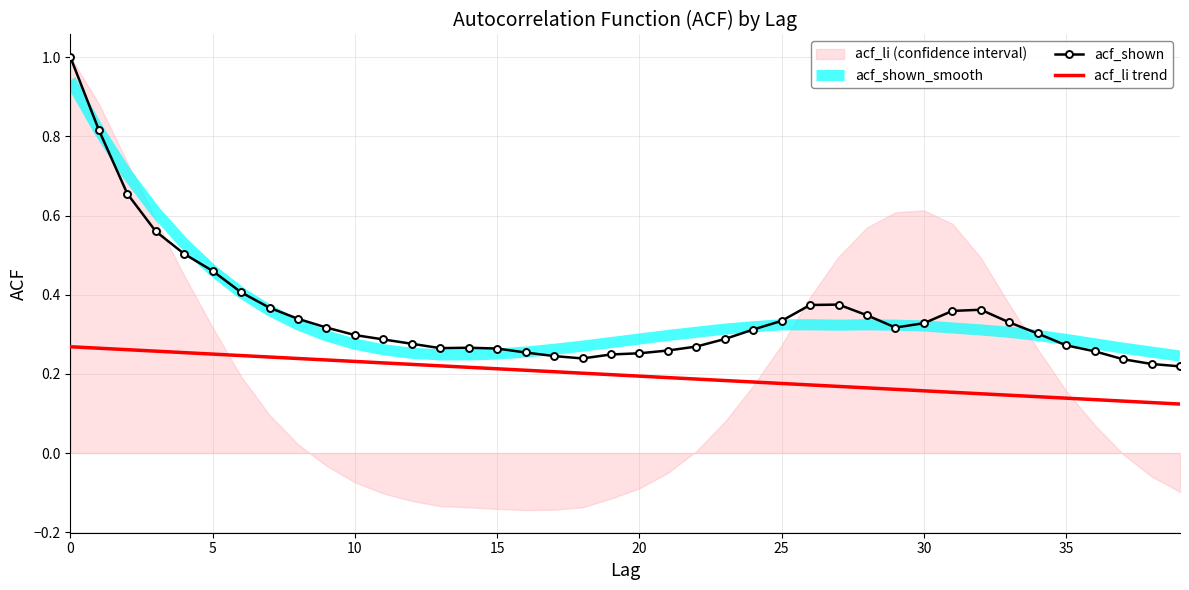

What is the value of the acf_shown point at the 30th from the left?

0.3